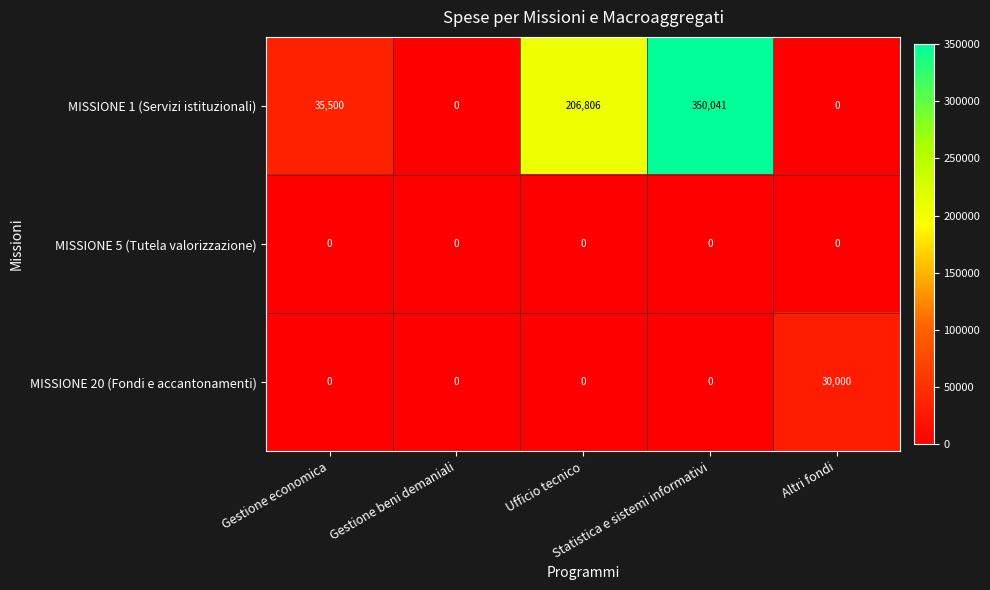

What is the average value of the MISSIONE 1 (Servizi istituzionali) series?

118469